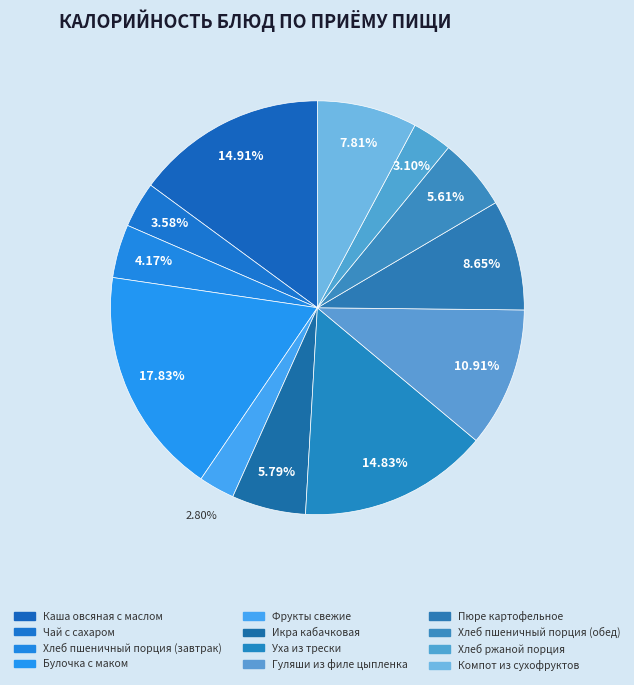

Count the number of slices in the pie.

12